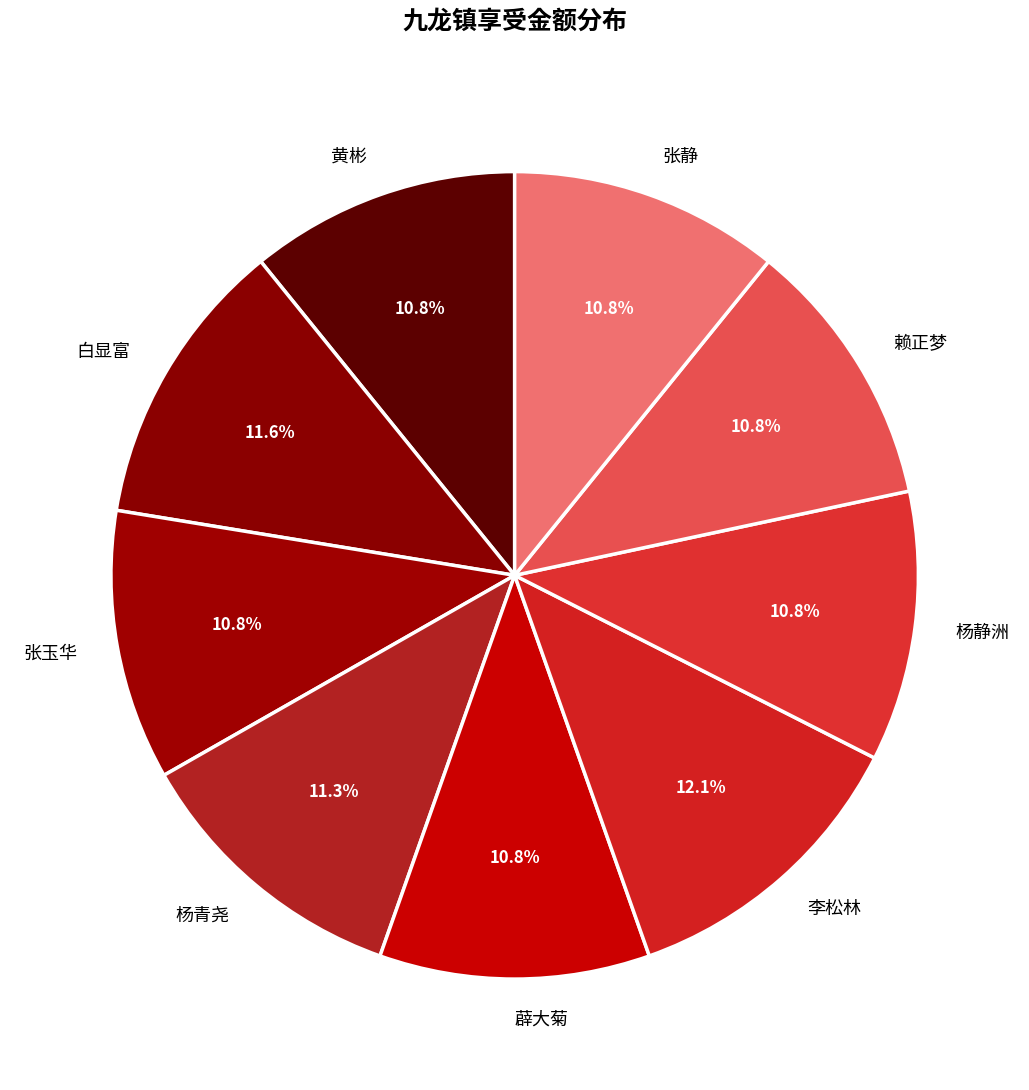

How many segments does this pie chart have?

9